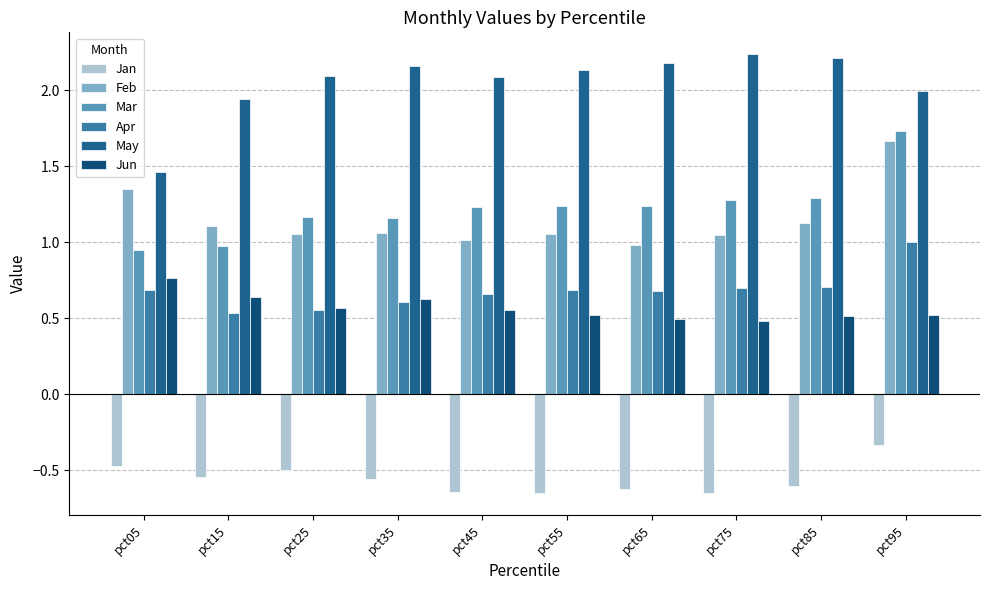

What is the total value across all series at pct85?

5.2